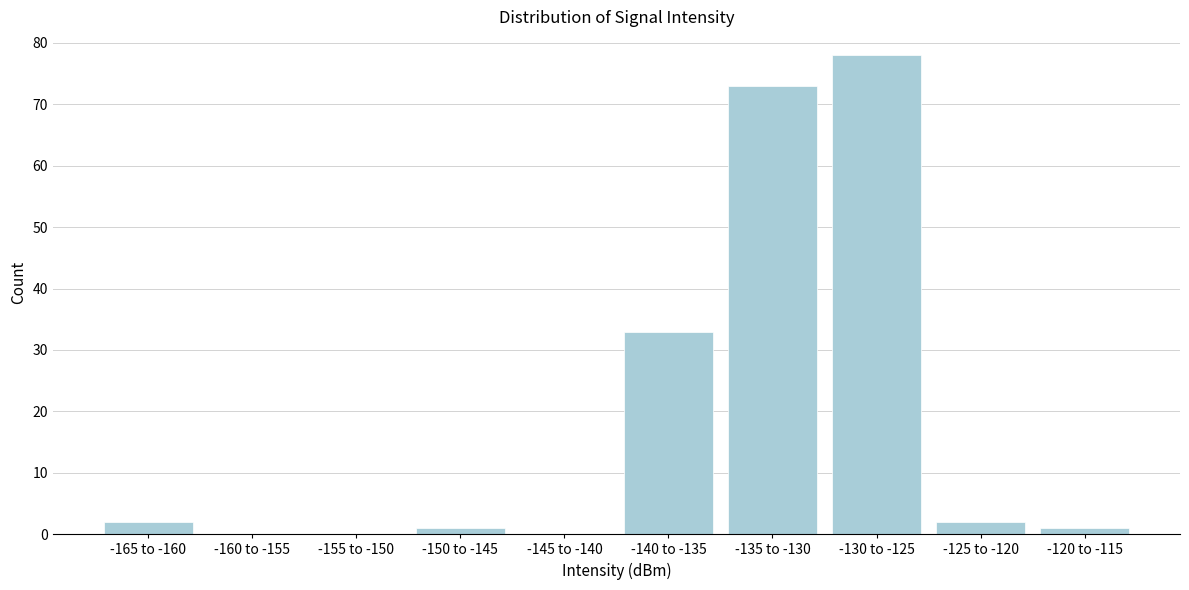

Reading right to left, list all the values displayed in this chart.

-120 to -115=1	-125 to -120=2	-130 to -125=78	-135 to -130=73	-140 to -135=33	-145 to -140=0	-150 to -145=1	-155 to -150=0	-160 to -155=0	-165 to -160=2